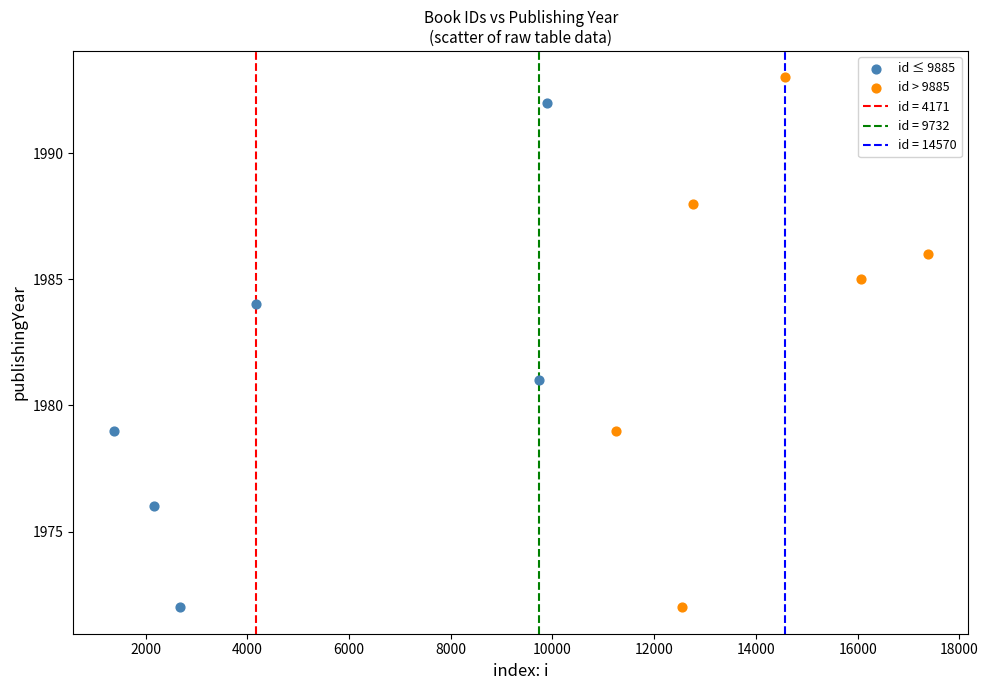

Which series has the widest spread of Y values?

id > 9885